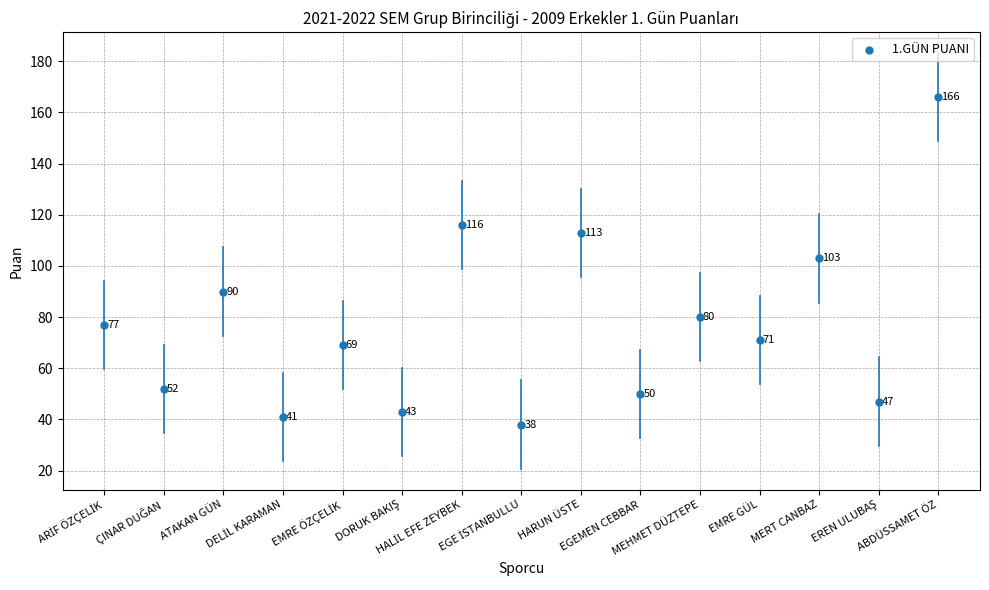

What is the change in value from ÇINAR DUĞAN to EMRE ÖZÇELİK?

+17